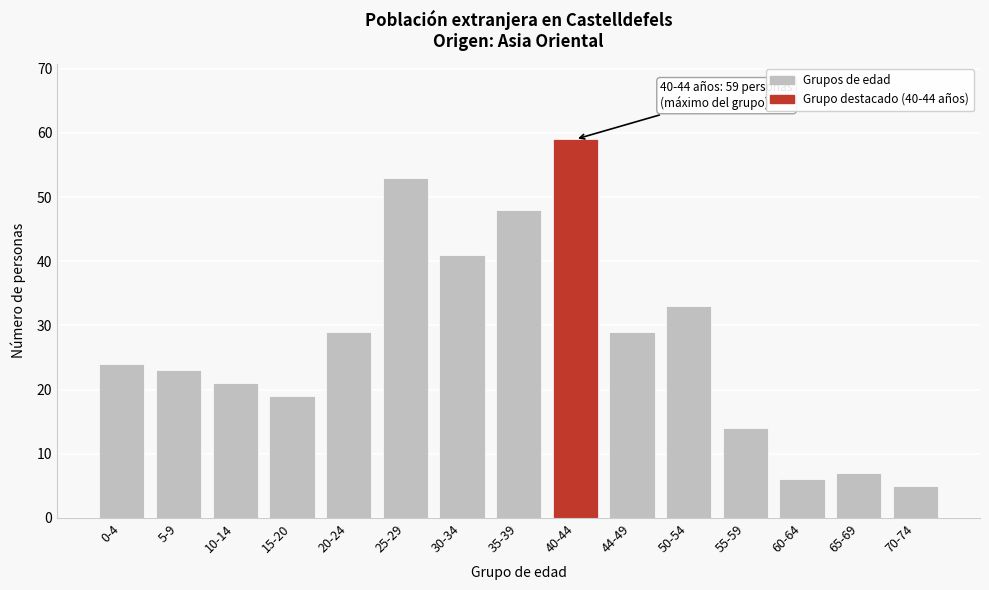

Reading left to right, extract all data points from this chart.

0-4=24	5-9=23	10-14=21	15-20=19	20-24=29	25-29=53	30-34=41	35-39=48	40-44=59	44-49=29	50-54=33	55-59=14	60-64=6	65-69=7	70-74=5